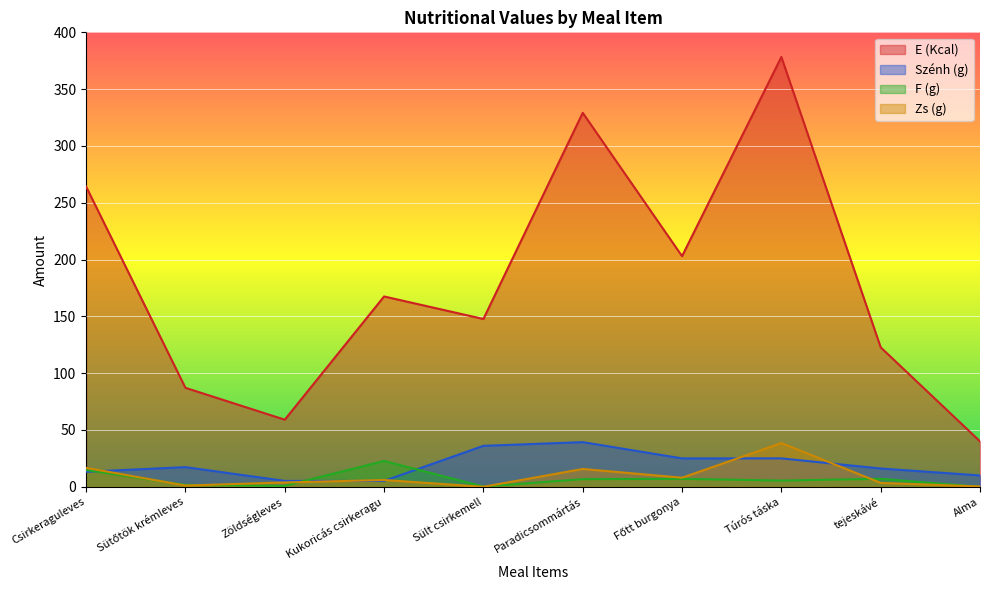

Reading right to left, list all the values displayed in this chart.

E (Kcal): Alma=40.0	tejeskávé=122.7	Túrós táska=378.3	Főtt burgonya=203.0	Paradicsommártás=329.2	Sült csirkemell=147.7	Kukoricás csirkeragu=167.5	Zöldségleves=59.1	Sütőtök krémleves=87.1	Csirkeraguleves=264.2
Szénh (g): Alma=10.0	tejeskávé=16.1	Túrós táska=25.0	Főtt burgonya=25.0	Paradicsommártás=39.3	Sült csirkemell=36.1	Kukoricás csirkeragu=5.2	Zöldségleves=5.2	Sütőtök krémleves=17.3	Csirkeraguleves=13.2
F (g): Alma=0.0	tejeskávé=7.0	Túrós táska=5.5	Főtt burgonya=7.0	Paradicsommártás=6.7	Sült csirkemell=0.2	Kukoricás csirkeragu=22.7	Zöldségleves=0.9	Sütőtök krémleves=1.6	Csirkeraguleves=14.8
Zs (g): Alma=0.3	tejeskávé=3.4	Túrós táska=38.5	Főtt burgonya=8.0	Paradicsommártás=15.7	Sült csirkemell=0.0	Kukoricás csirkeragu=6.0	Zöldségleves=3.8	Sütőtök krémleves=1.1	Csirkeraguleves=16.7